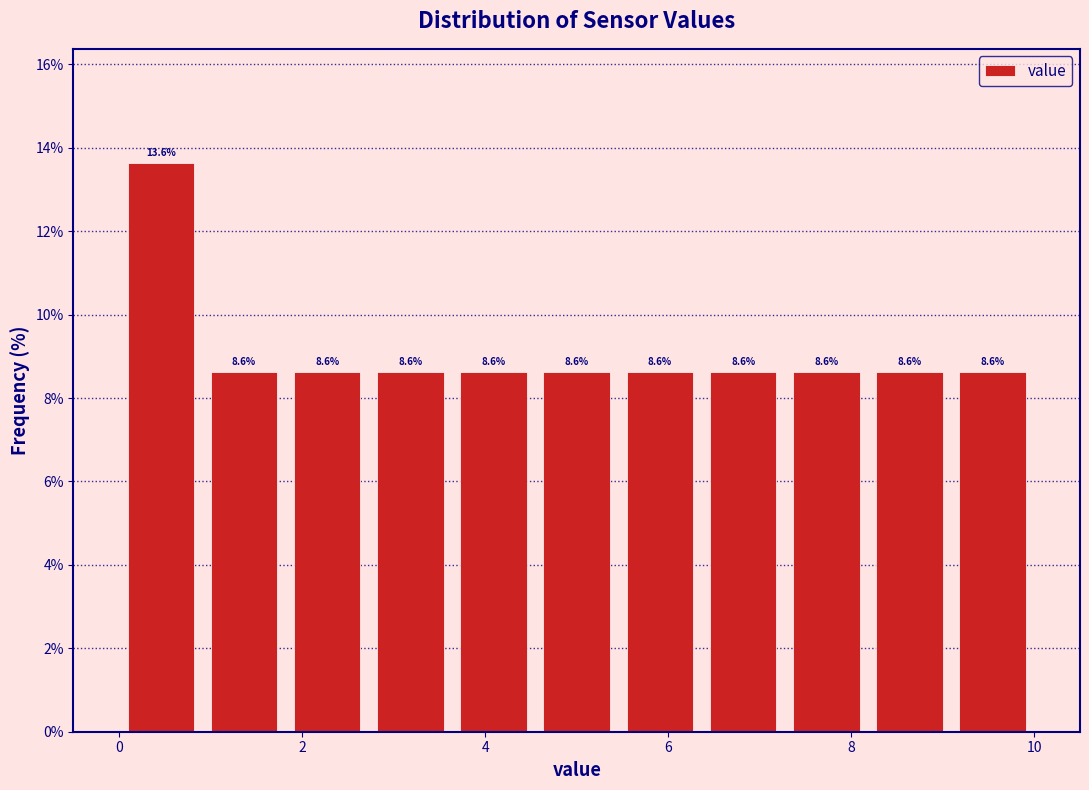

Reading left to right, transcribe this chart: for each bar, give the range it covers on the x-axis and its height. The bar edges are not printed on the chart, so give them approximately, as read against the axis.

0.0 to 1.0: 13.6
1.0 to 1.8: 8.6
1.8 to 2.8: 8.6
2.8 to 3.6: 8.6
3.6 to 4.6: 8.6
4.6 to 5.4: 8.6
5.4 to 6.4: 8.6
6.4 to 7.2: 8.6
7.2 to 8.2: 8.6
8.2 to 9.0: 8.6
9.0 to 10.0: 8.6